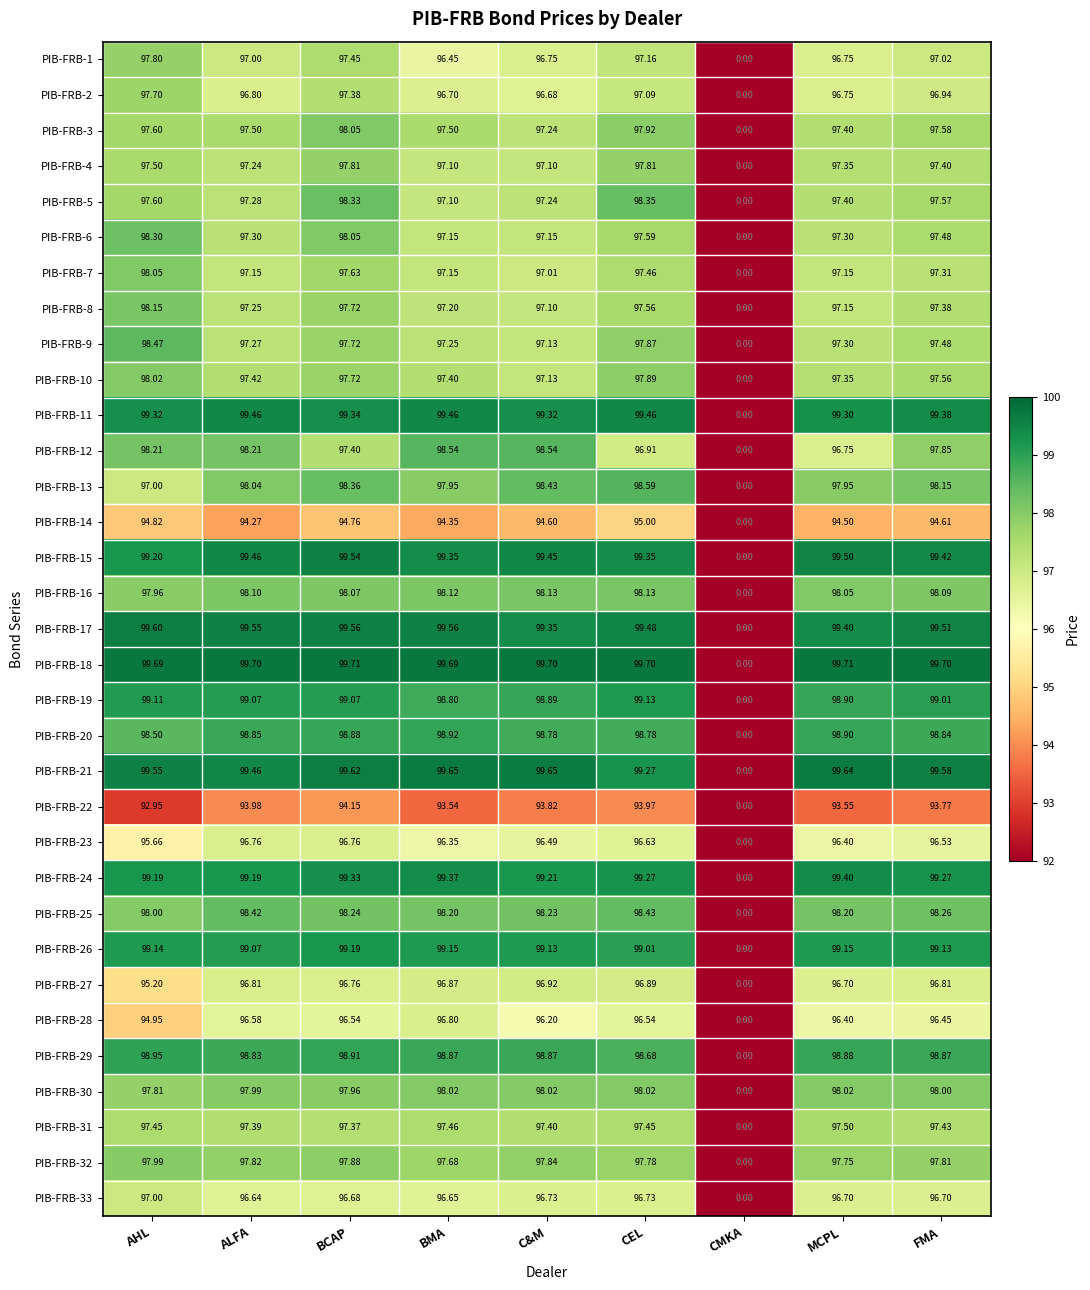

Rank the categories by PIB-FRB-8 value from lowest to highest.

CMKA, C&M, MCPL, BMA, ALFA, FMA, CEL, BCAP, AHL